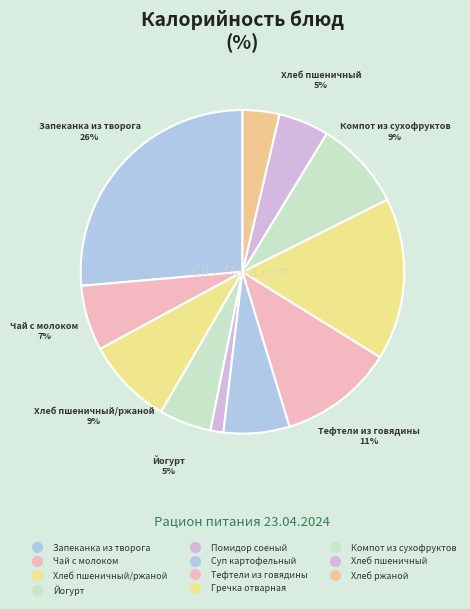

Count the number of slices in the pie.

11